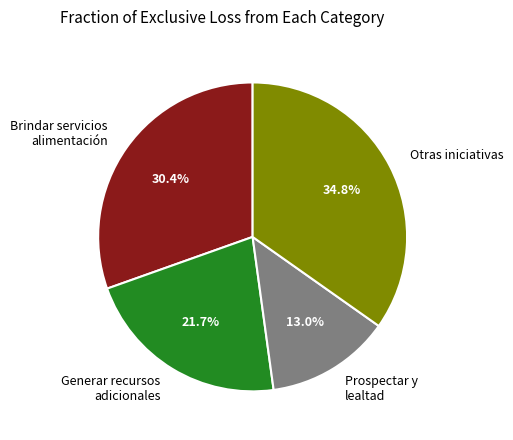

Which slice is the smallest?

Prospectar y lealtad